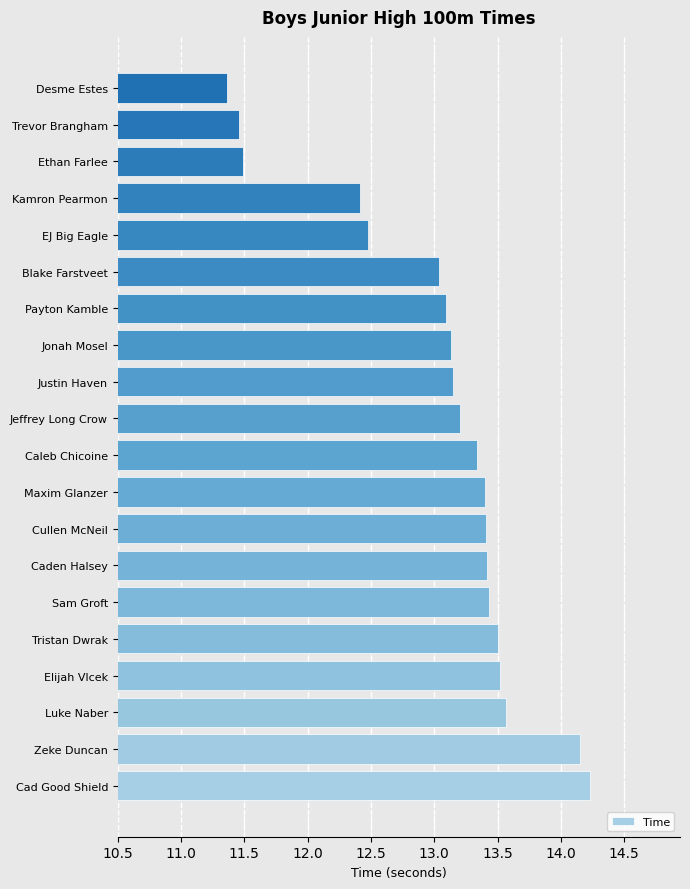

What value does the data have at Luke Naber?

13.6